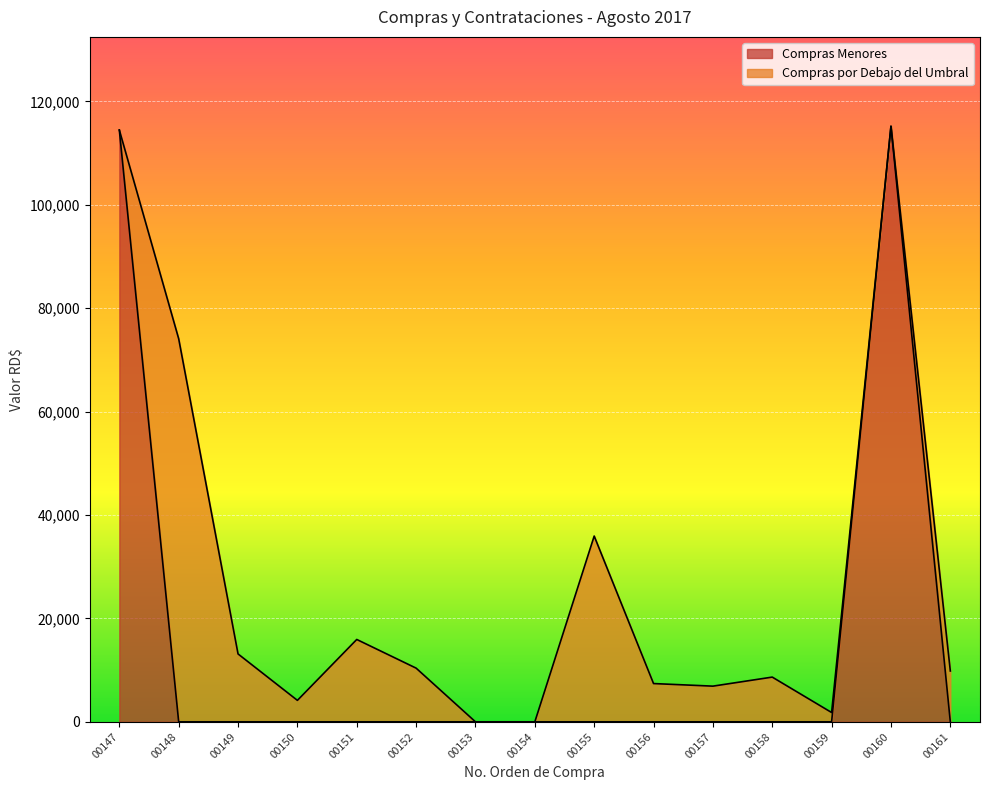

How many data points in VALOR RD$ are less than 9829?

7